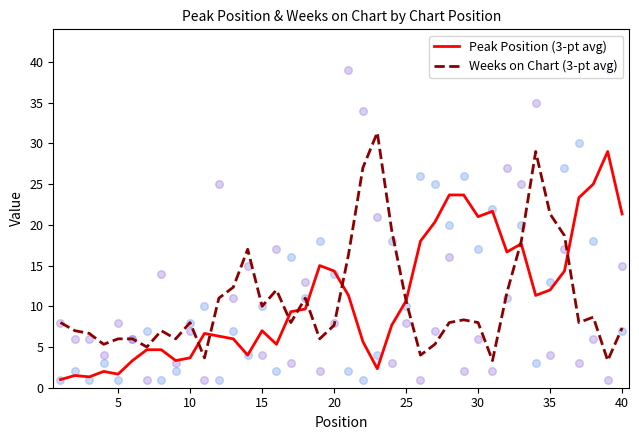

What is the maximum value for Weeks on Chart (3-pt avg)?

31.3